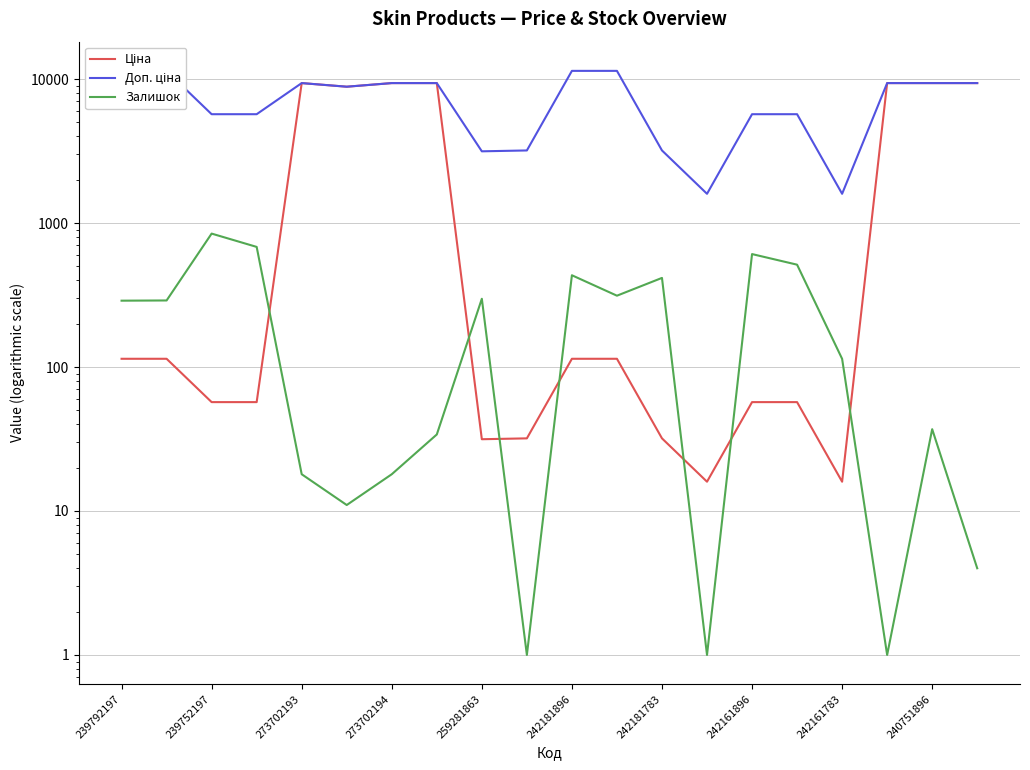

At which label does Ціна reach its minimum?

13